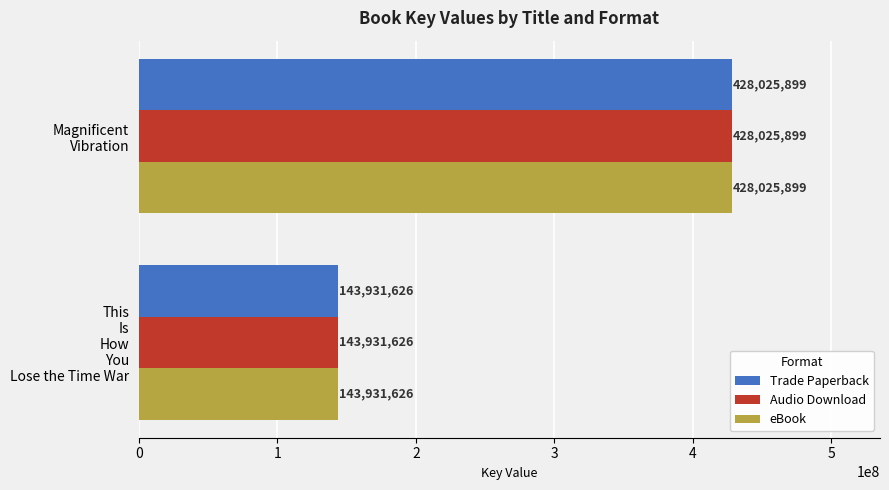

How many values in the Trade Paperback series are below 428025899?

1